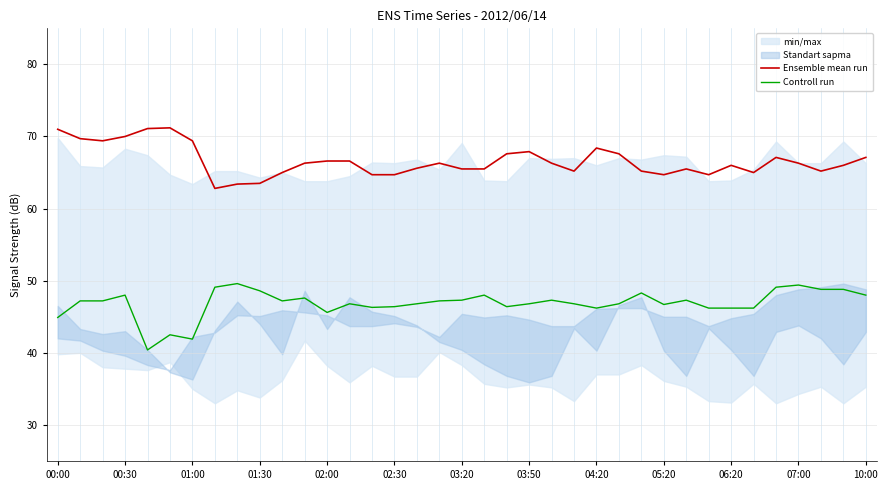

What is the maximum value for Controll run?

49.6